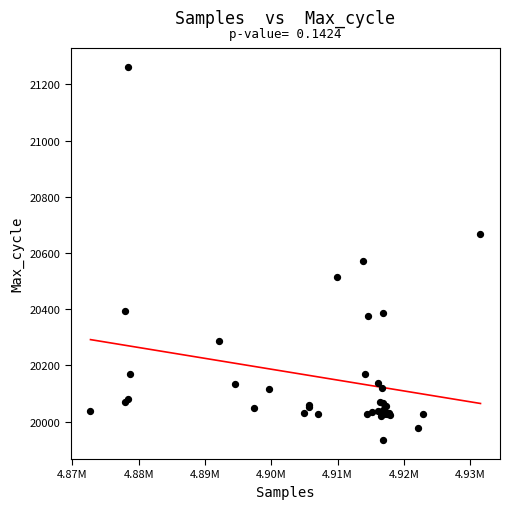

What Y value in the scatter plot is closest to 20598?

20571